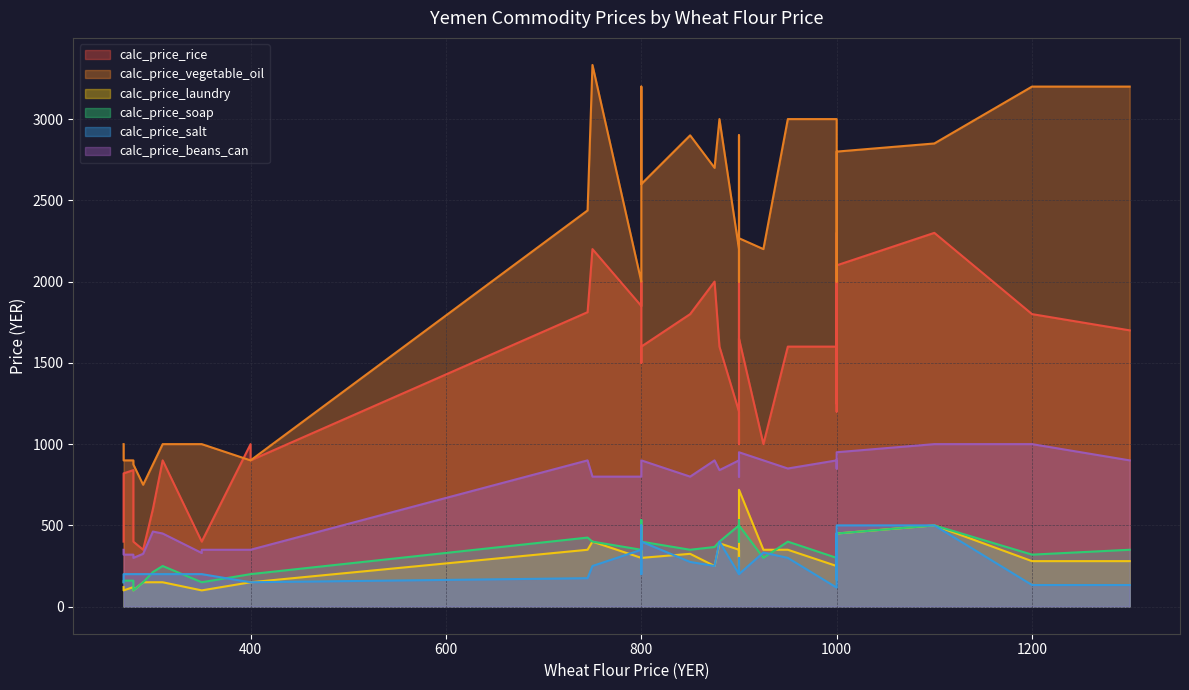

How many values in the calc_price_laundry series exceed 325?

19